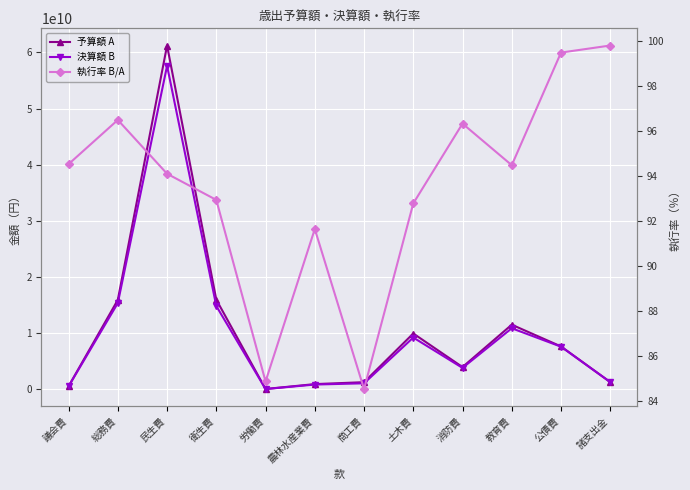

True or false: 執行率 B/A and 決算額 B cross at least once.

False